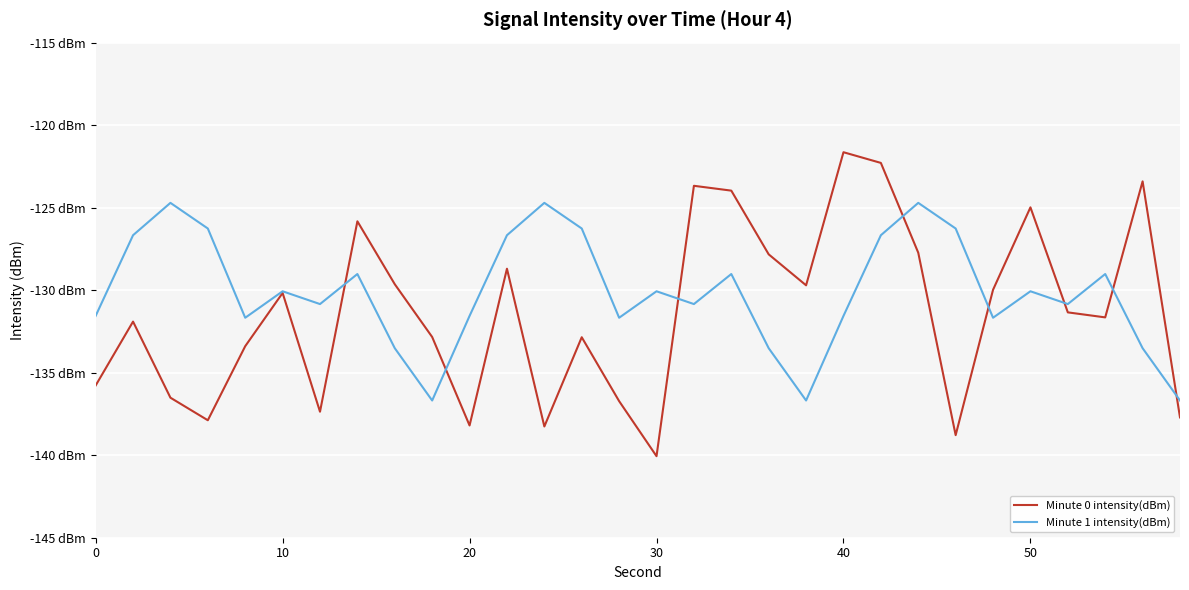

What is the minimum value shown in the chart?

-140.1